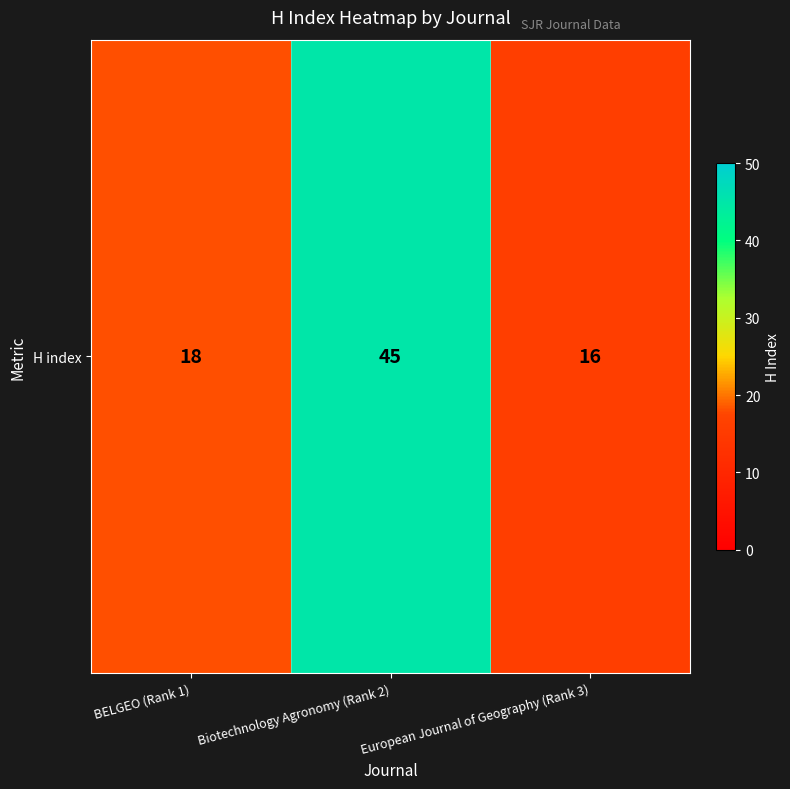

What is the sum of the values at Biotechnology Agronomy (Rank 2) and European Journal of Geography (Rank 3)?

61